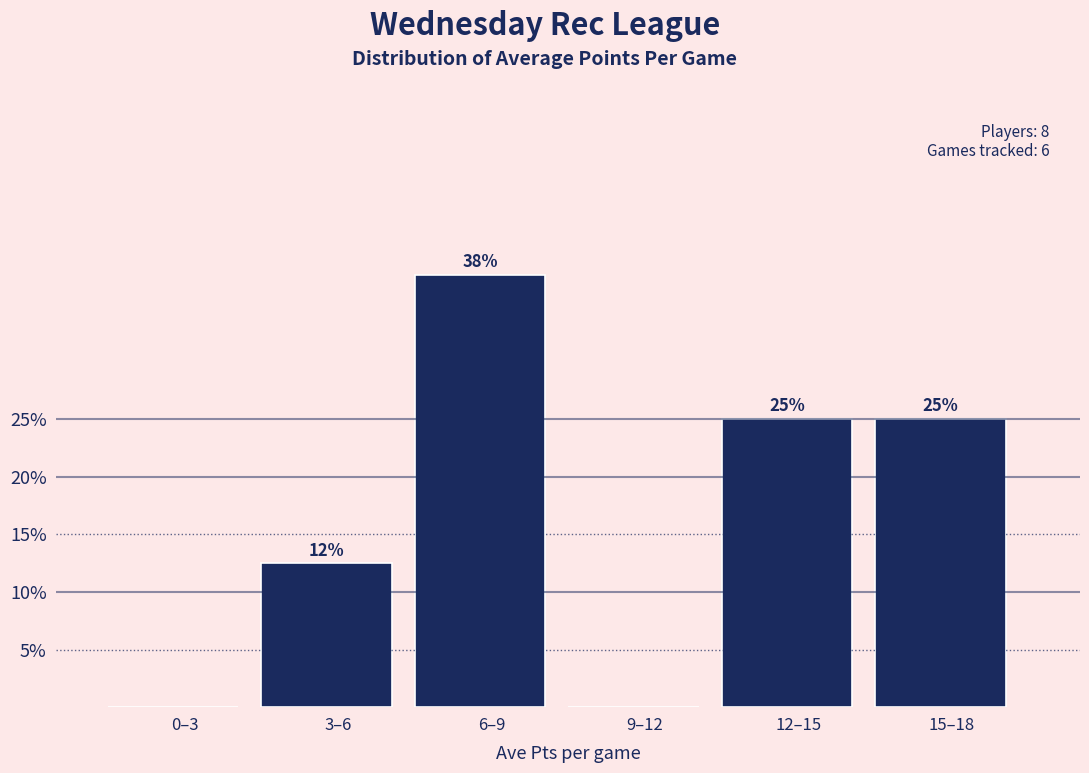

What is the sum of all values?

100.0